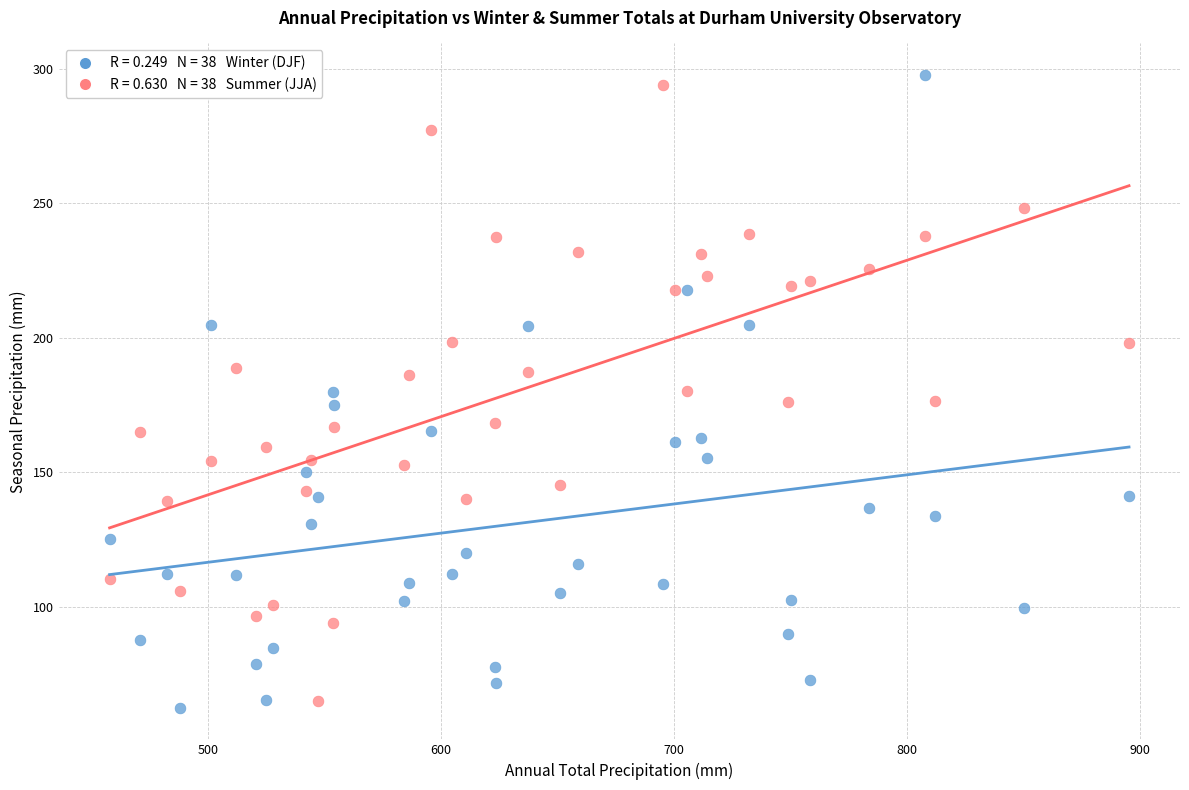

Across all data points, what is the range of Y values (max minus min)?

235.0